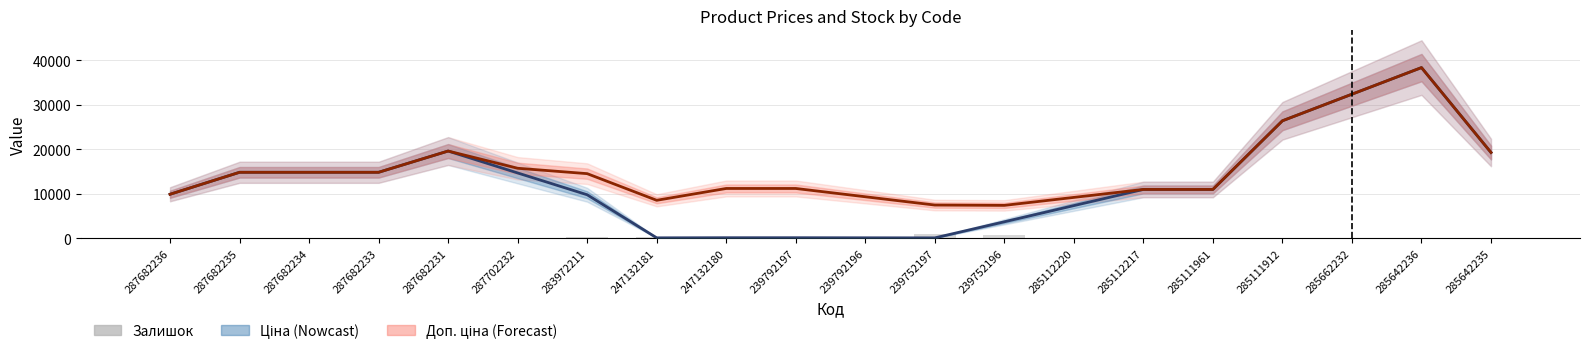

Is the value of Доп. ціна at 247132180 greater than the value of Ціна at 287682233?

No